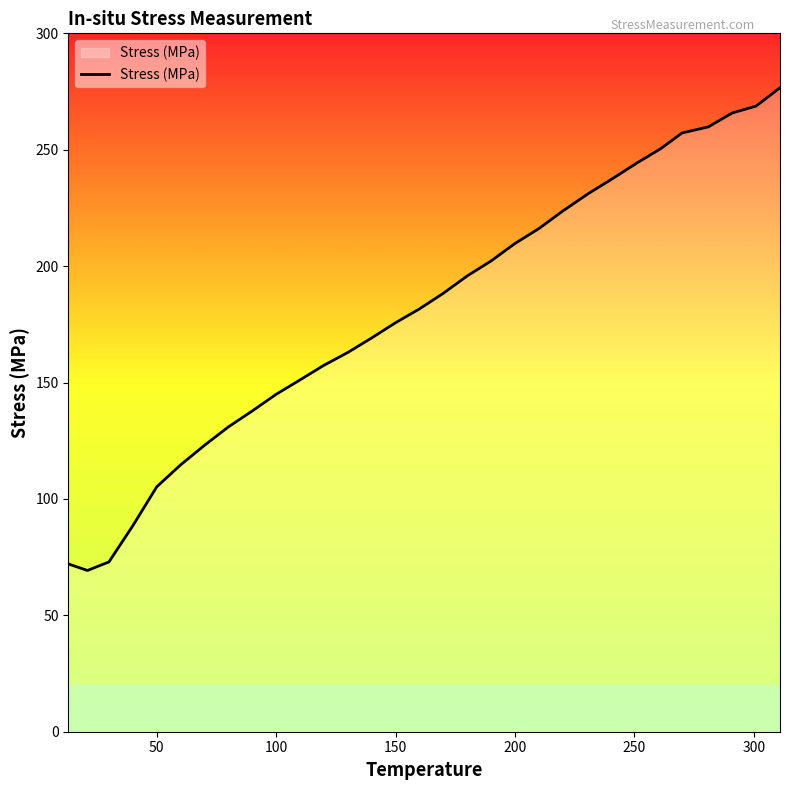

What is the difference between the maximum and minimum values?

207.4